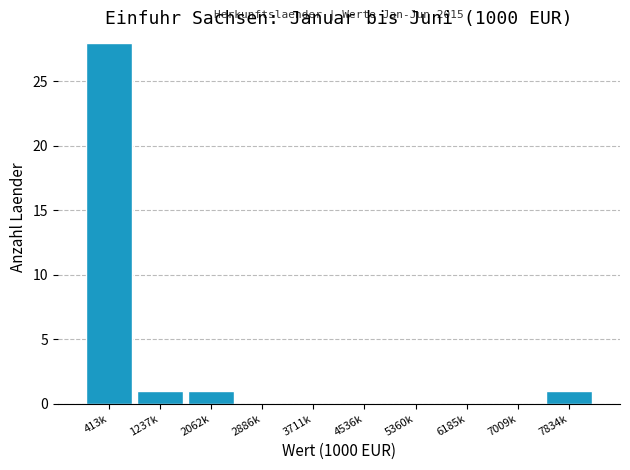

Reading left to right, transcribe all the data shown in this chart.

413k=28	1237k=1	2062k=1	2886k=0	3711k=0	4536k=0	5360k=0	6185k=0	7009k=0	7834k=1